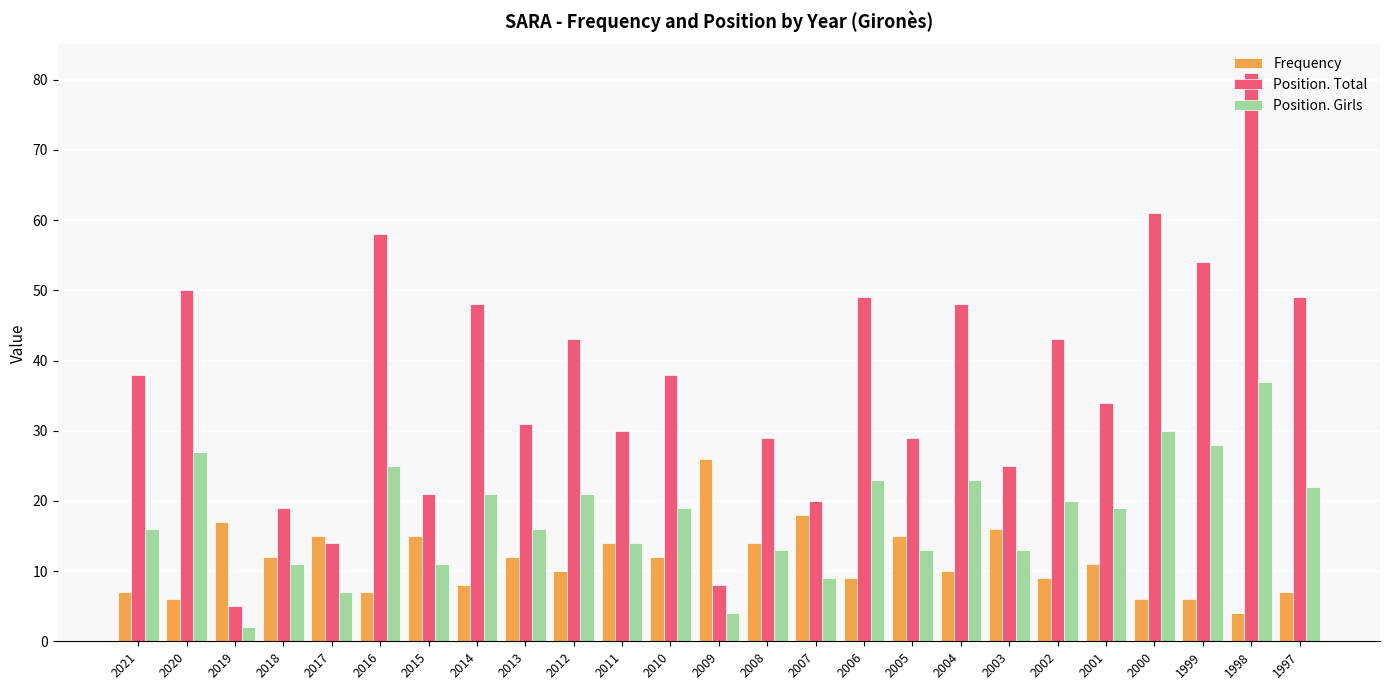

How many bars are there in total?

75